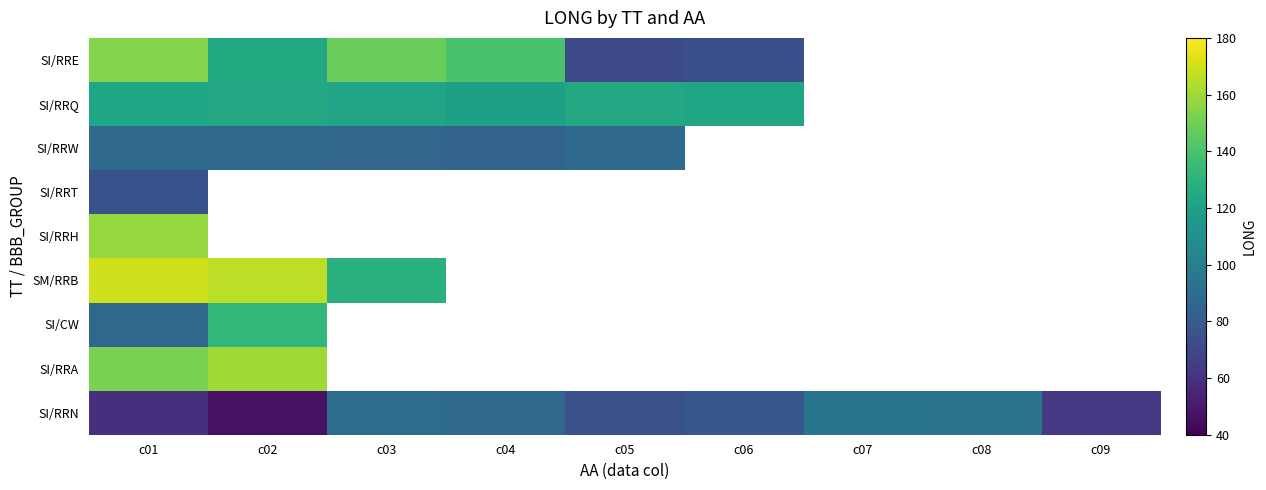

The SI/RRQ series shows 62.4 at c01. True or false?

False